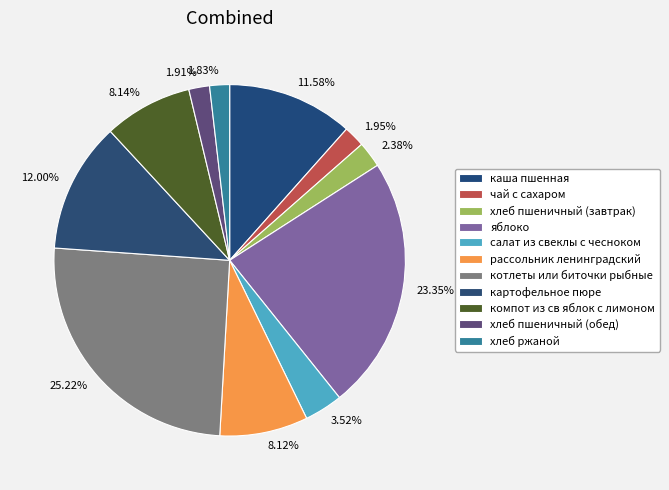

How many segments does this pie chart have?

11